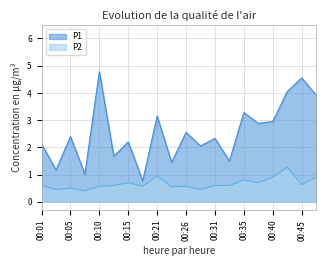

Where does the P1 series first go above 2?

00:01